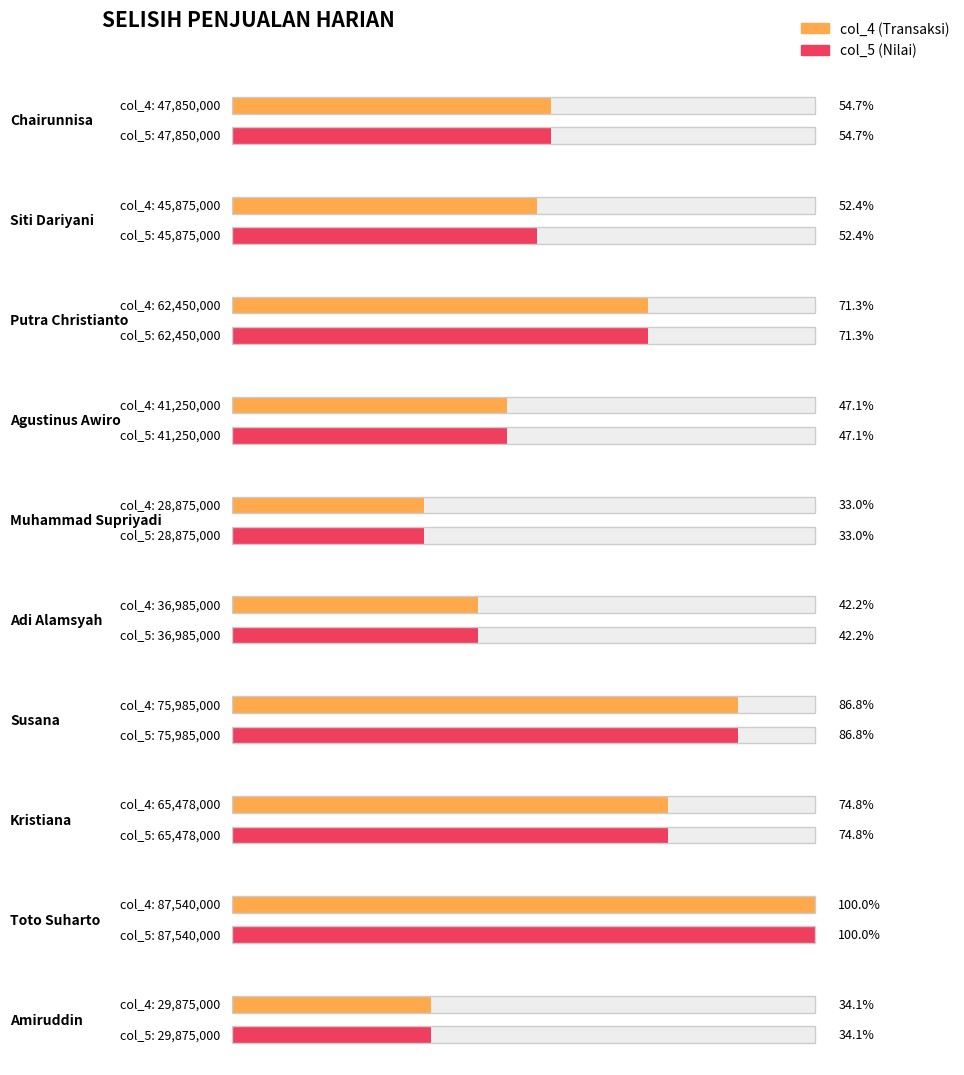

What value does the col_5 series have at Toto Suharto?

87540000